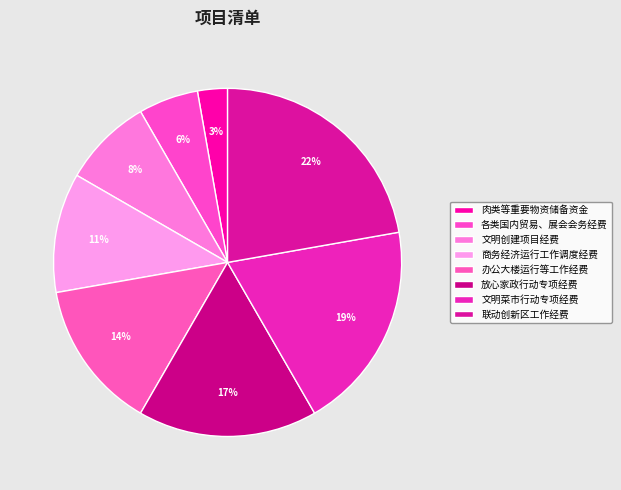

How many slices are in this pie chart?

8